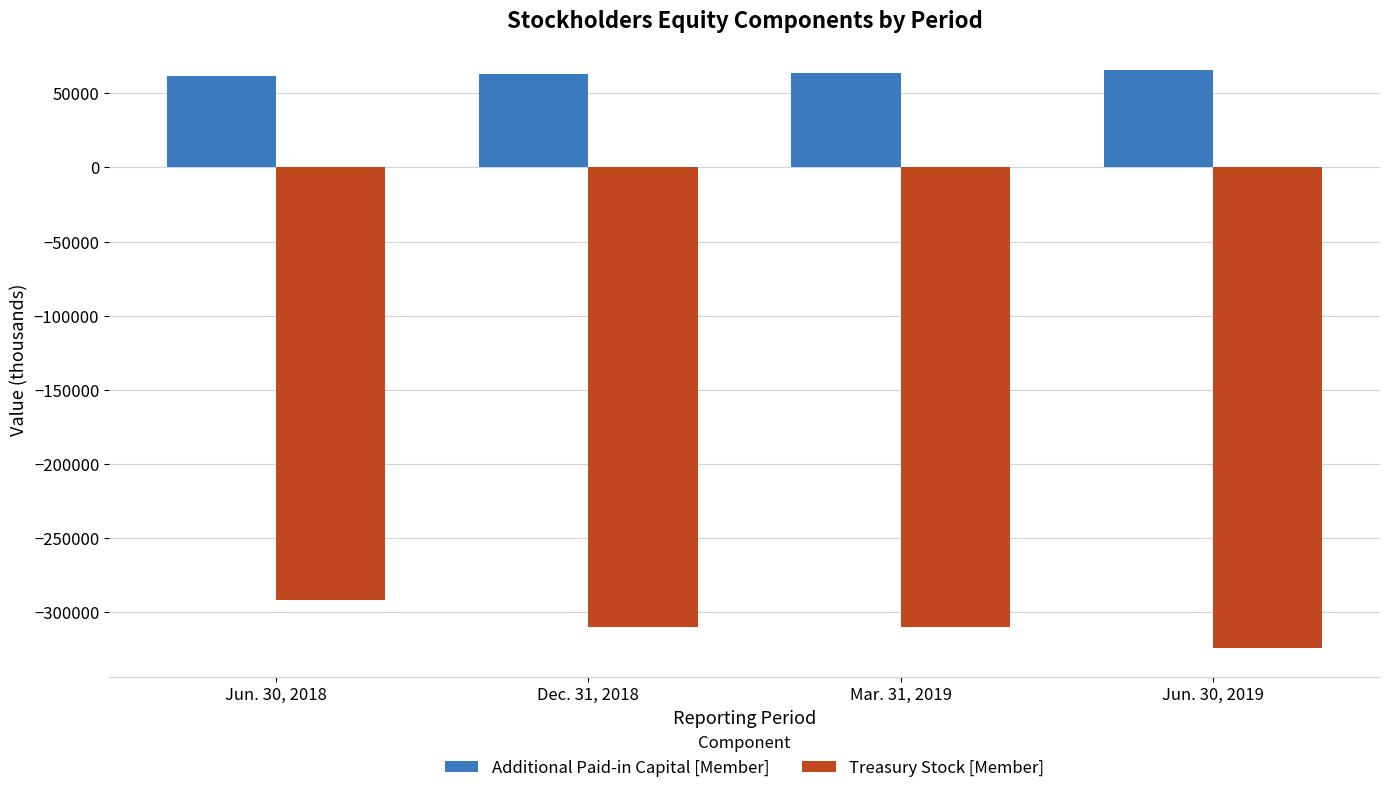

List the series in order of their overall mean, highest first.

Additional Paid-in Capital [Member], Treasury Stock [Member]